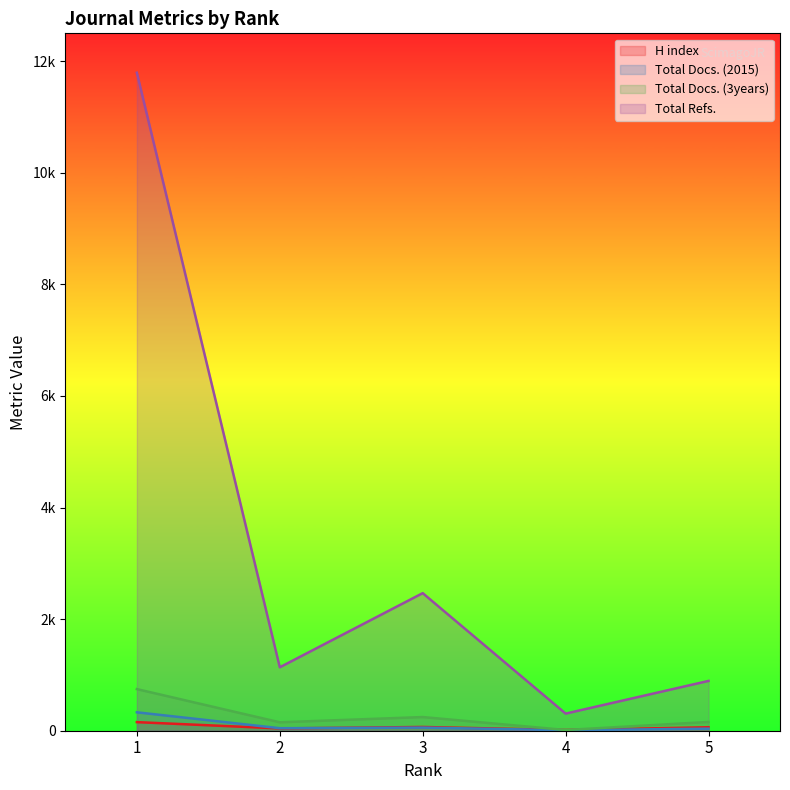

Between 1 and 5, which is larger?

1